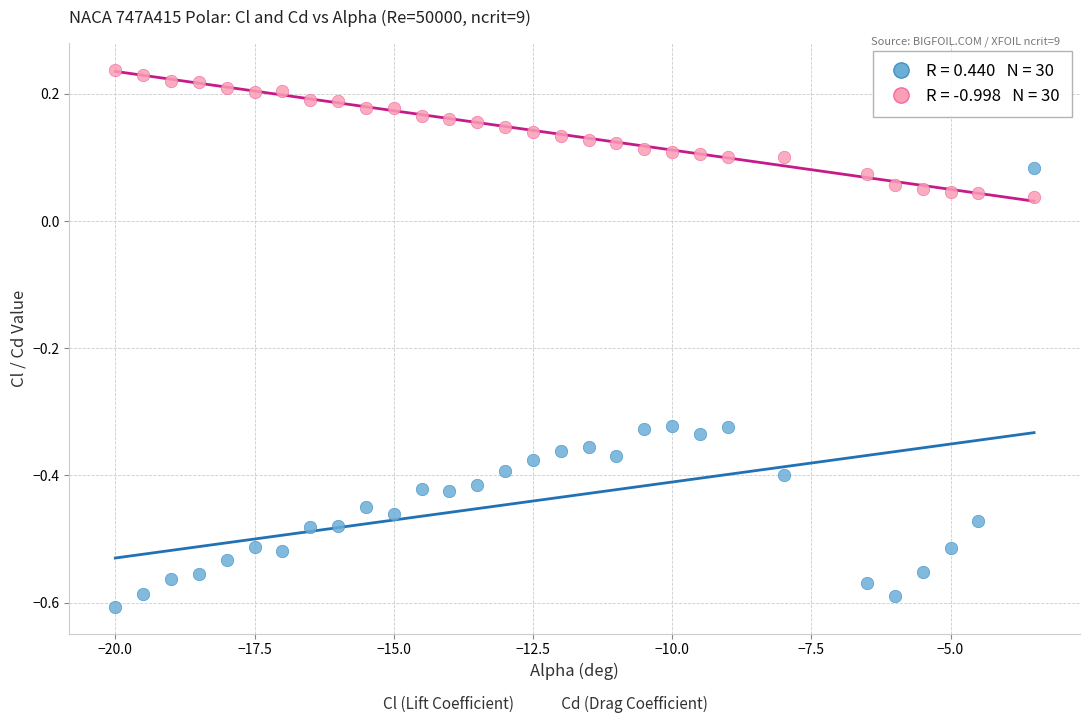

Across all data points, what is the range of X values (max minus min)?

16.5